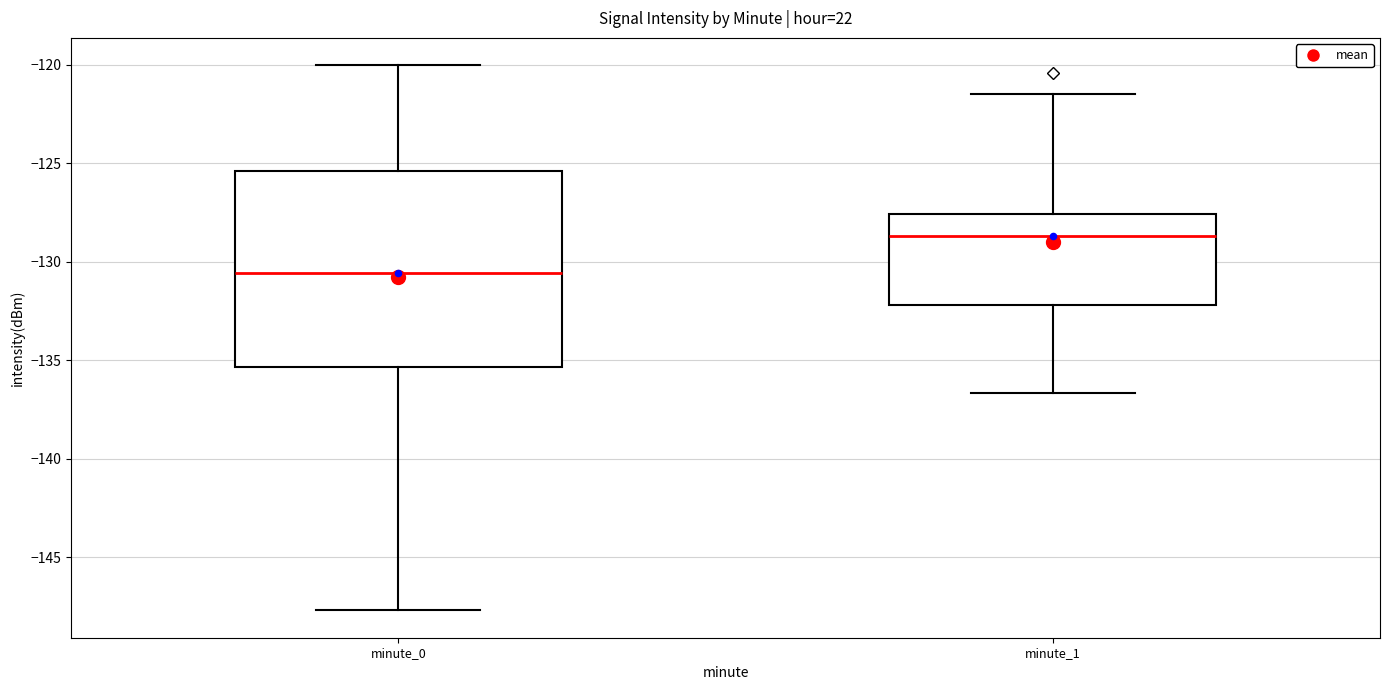

Reading left to right, read every box against the y-axis: the position of its median line, the range the box covers, and the ends of its whiskers. The values are not printed on the chart, so give them approximately, as read against the axis.

minute_0: median -130.5, box -135.5 to -125.5, whiskers -147.5 to -120.0
minute_1: median -128.5, box -132.0 to -127.5, whiskers -136.5 to -121.5